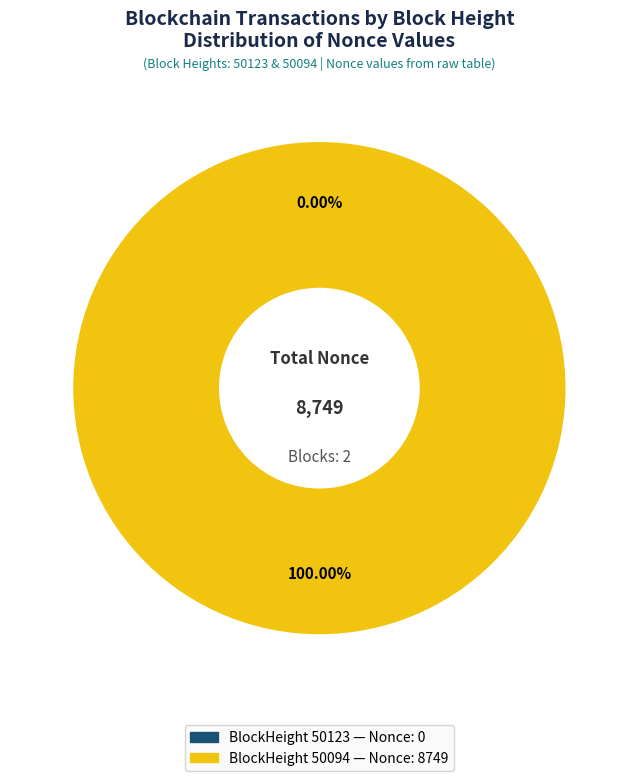

To the nearest percent, what is the average slice percentage?

50%